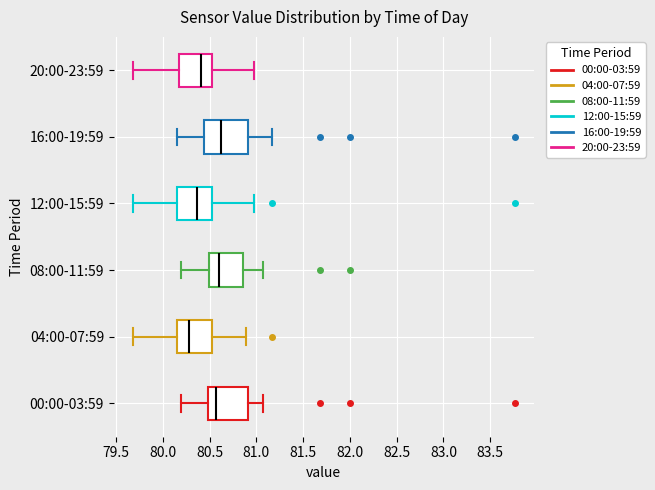

Which box's median line is the furthest to the left?

04:00-07:59